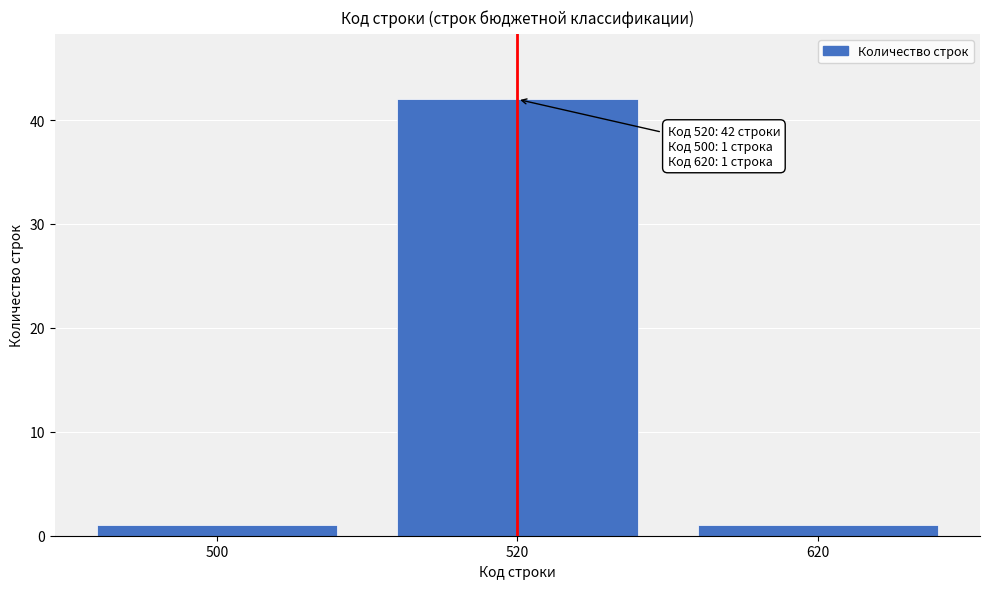

Reading left to right, list all the values displayed in this chart.

500=1	520=42	620=1